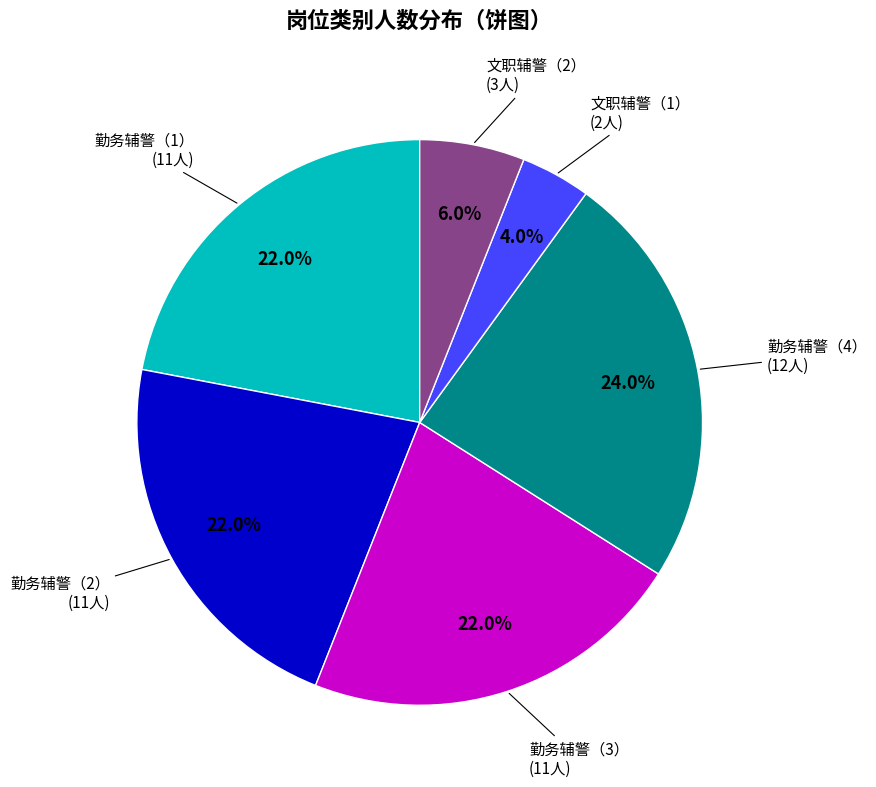

The 文职辅警（1） slice represents 4% of the pie. True or false?

True